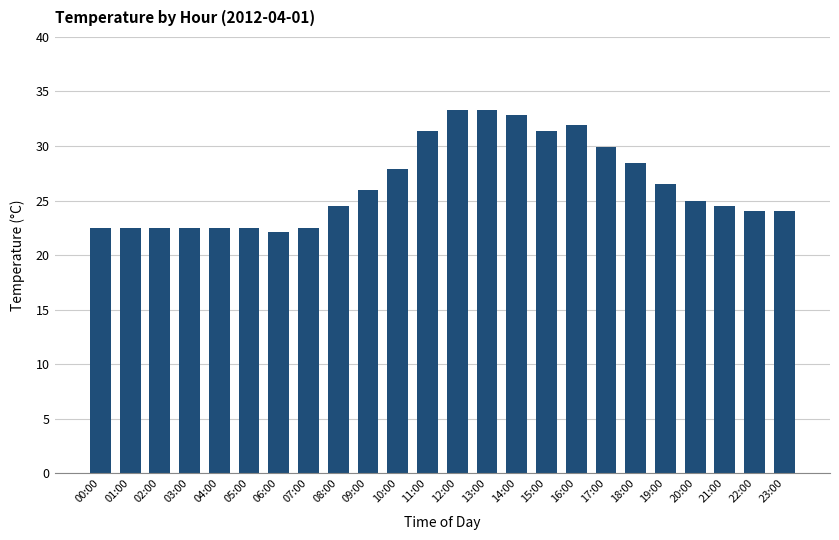

What is the label of the 2nd bar from the right?

22:00